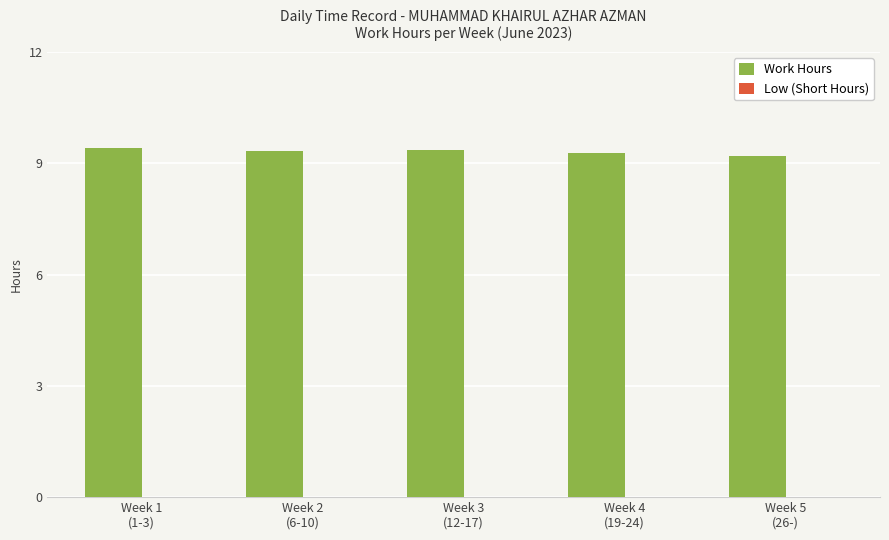

What is the greatest value displayed?

9.4